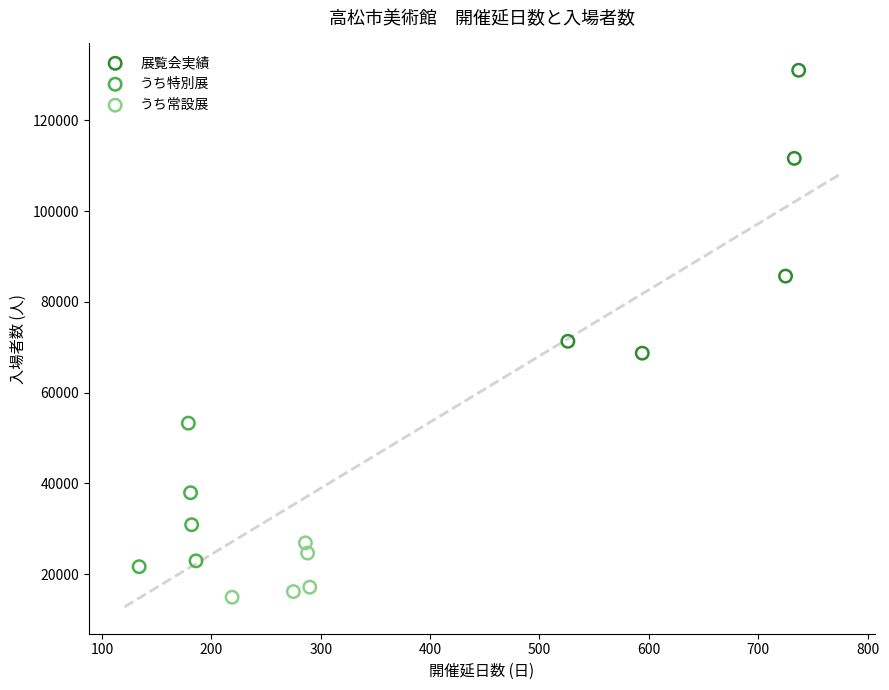

Which series has the largest Y range (max minus min)?

展覧会実績